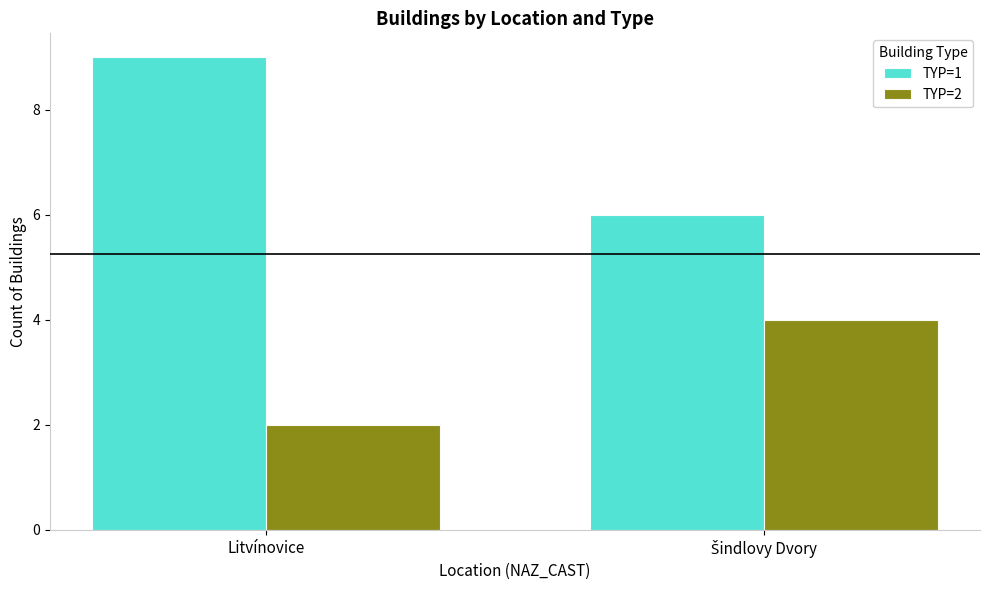

True or false: TYP=2 has a value of 2 at Litvínovice.

True